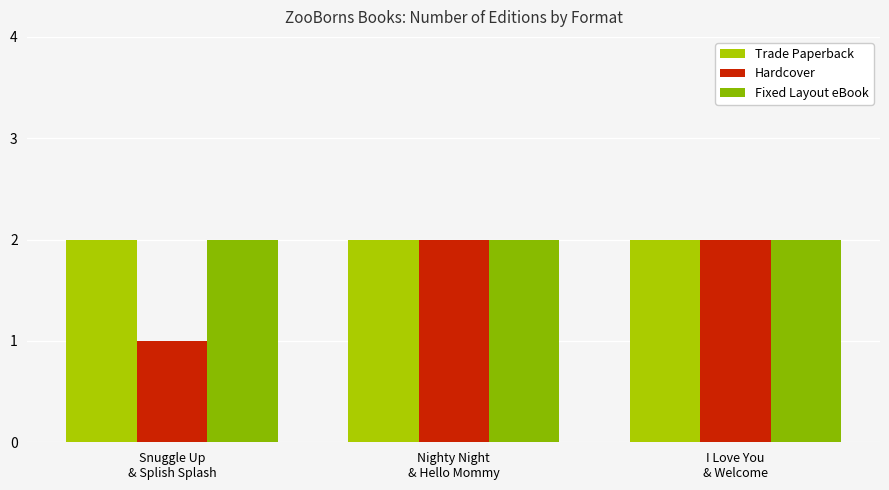

What are all the series names shown in the legend?

Trade Paperback, Hardcover, Fixed Layout eBook